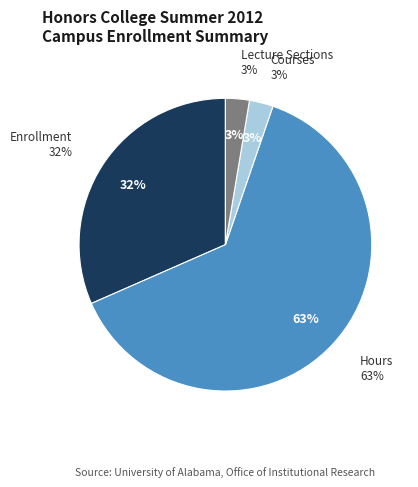

What percentage do Courses and Lecture Sections together represent?

5.3%